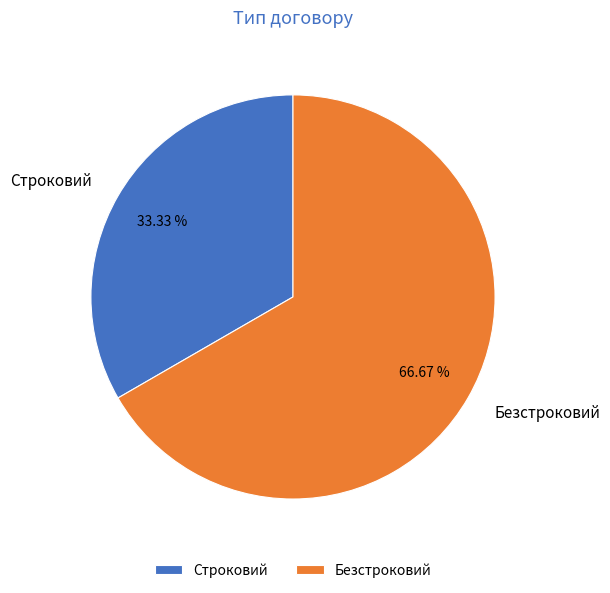

Which has a higher value, Строковий or Безстроковий?

Безстроковий